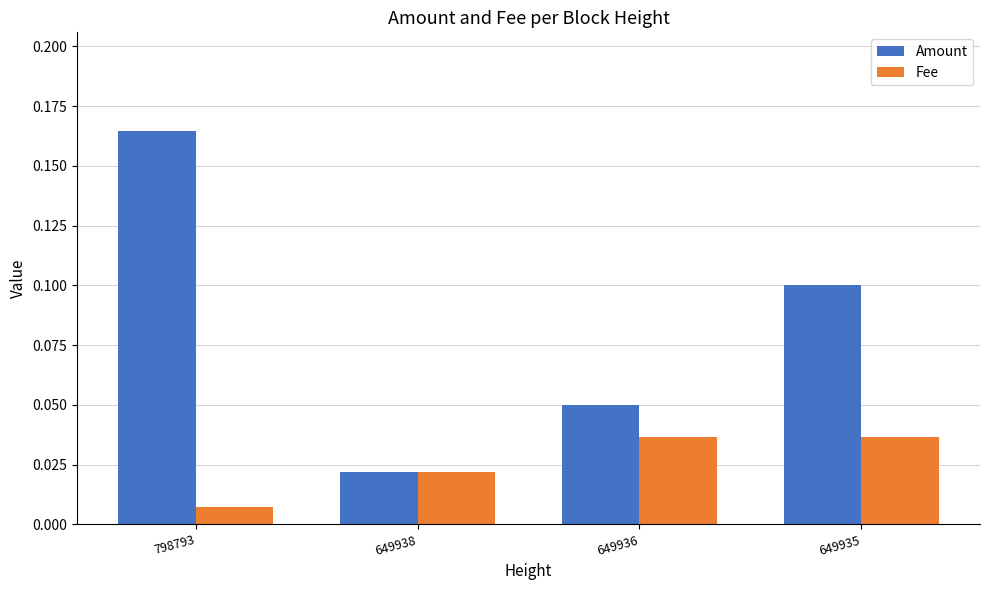

Which series has the largest total across all categories?

Amount